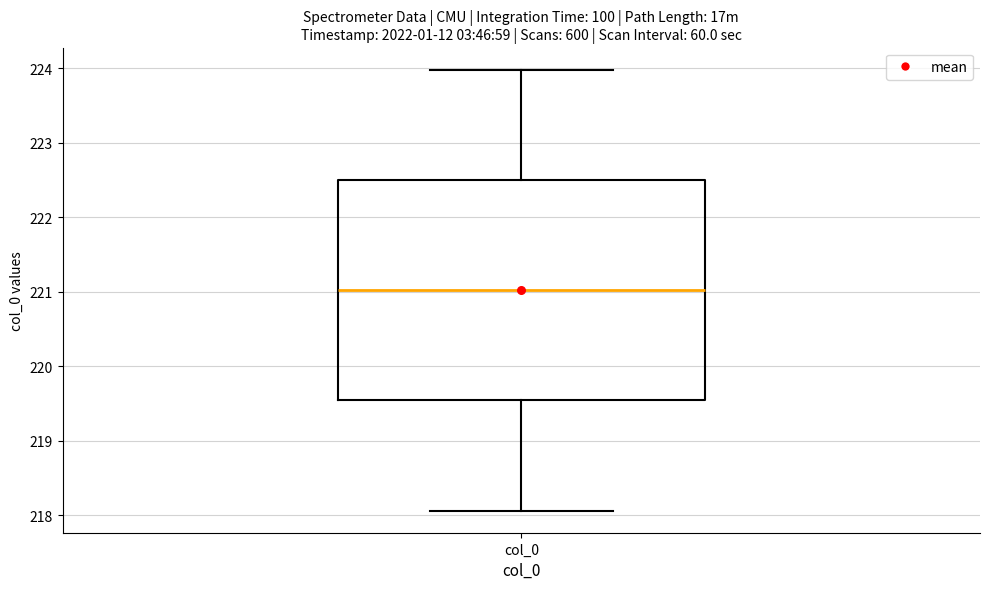

Where is the upper edge of the box for col_0 on the y-axis? The values are not printed on the chart, so give them approximately, as read against the axis.

222.5